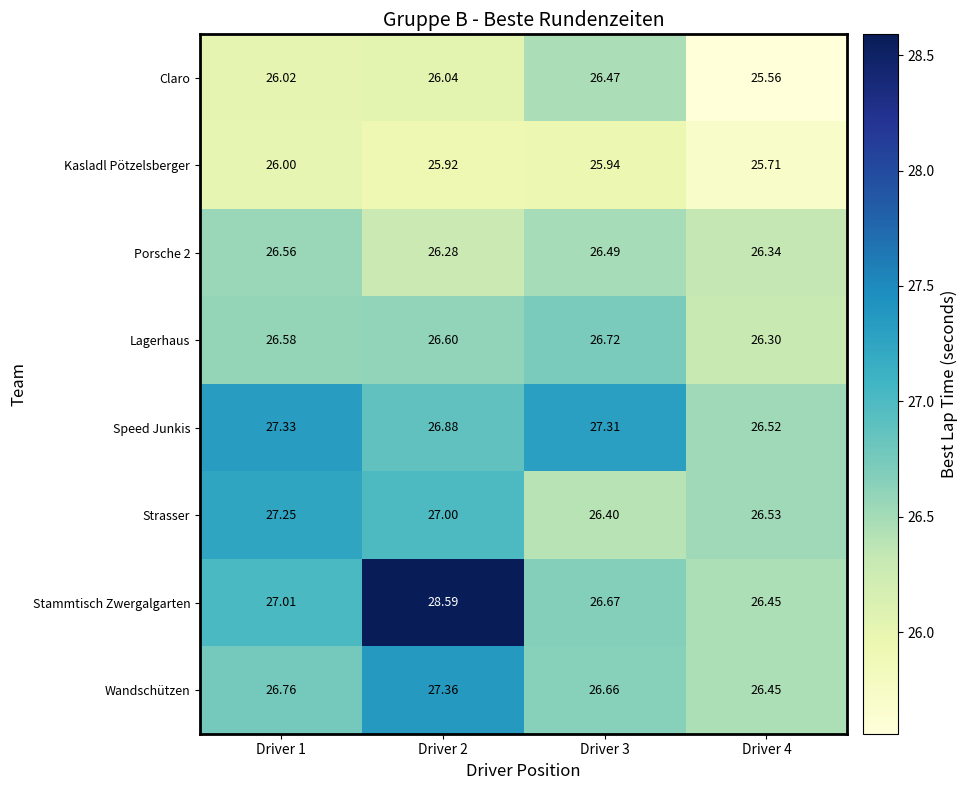

Which series changed the most between Driver 2 and Driver 4?

Stammtisch Zwergalgarten